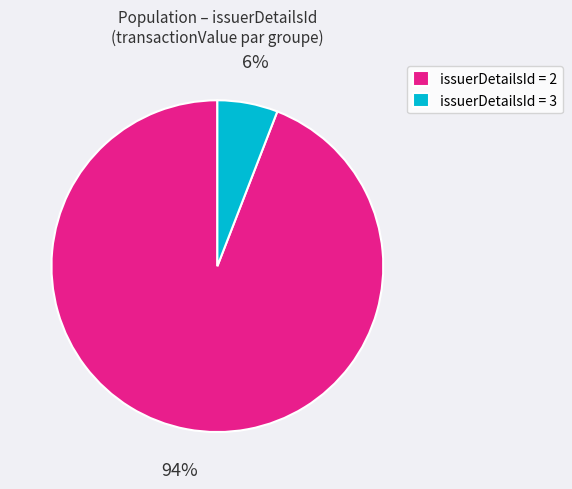

To the nearest percent, what percentage of the pie is issuerDetailsId = 3?

6%